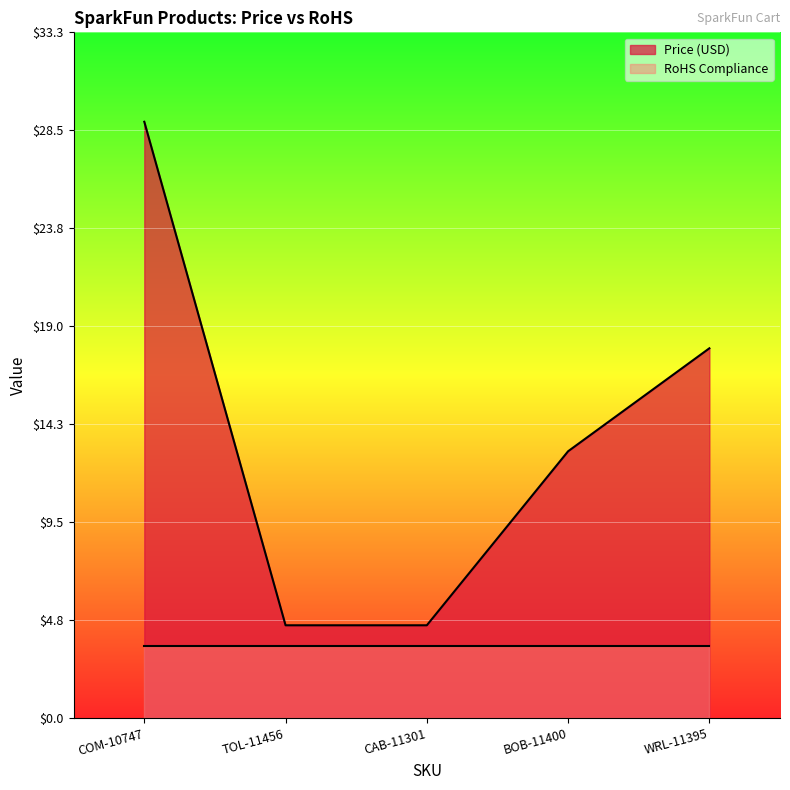

What is the greatest value displayed?

28.9